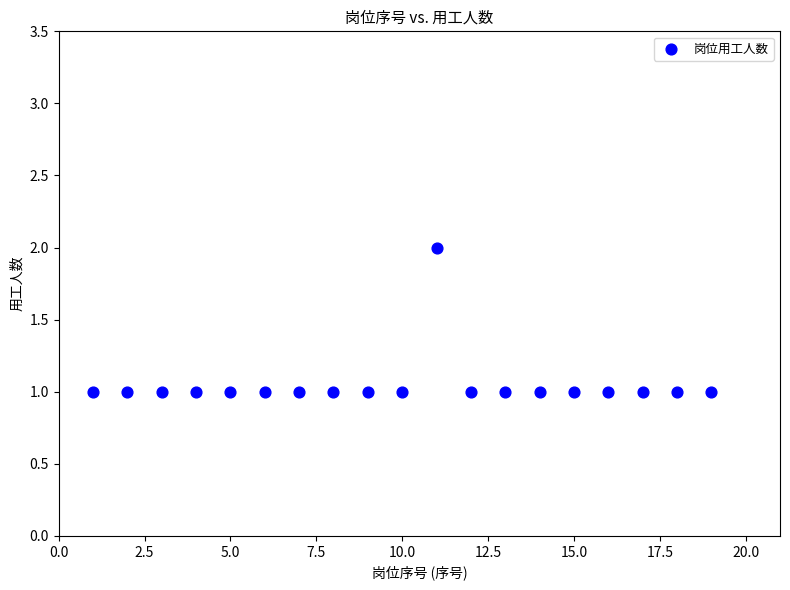

What is the range of X values (max minus min)?

18